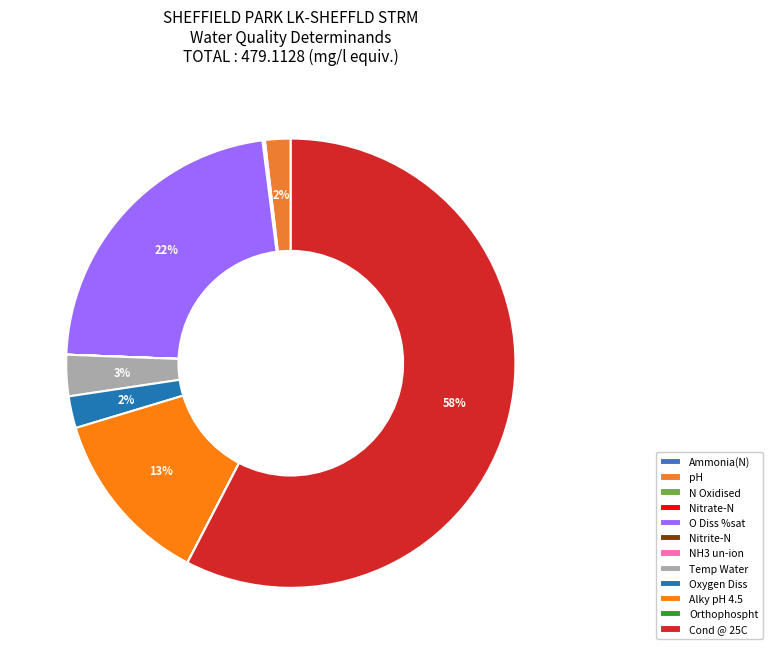

What is the smallest slice in the pie chart?

NH3 un-ion